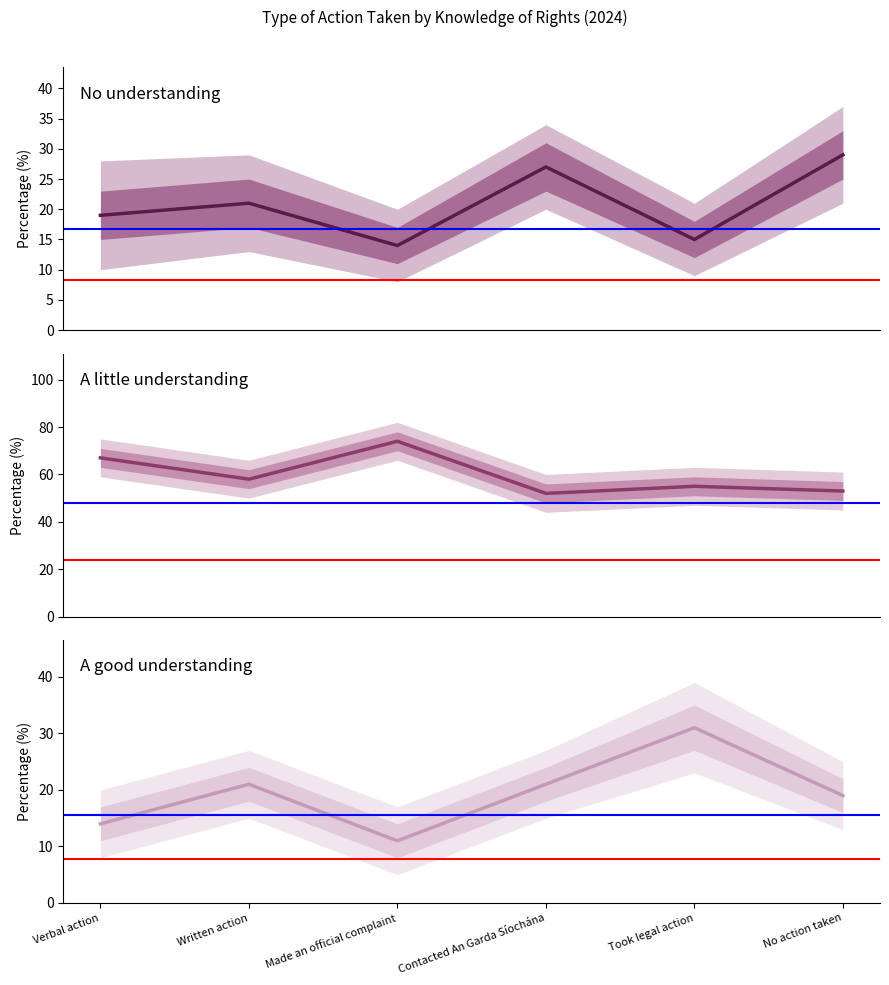

Which series has the largest range (max minus min)?

A little understanding